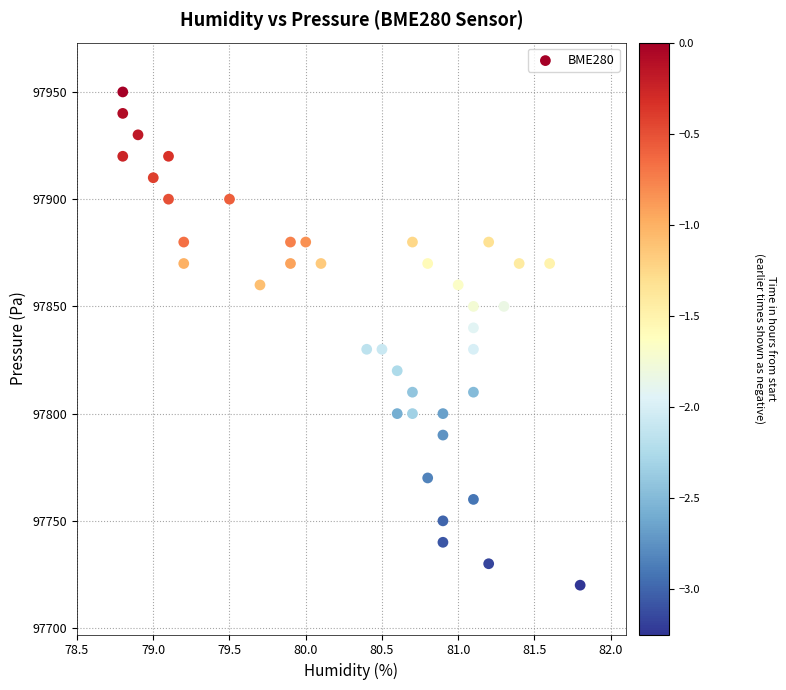

What is the range of Y values (max minus min)?

230